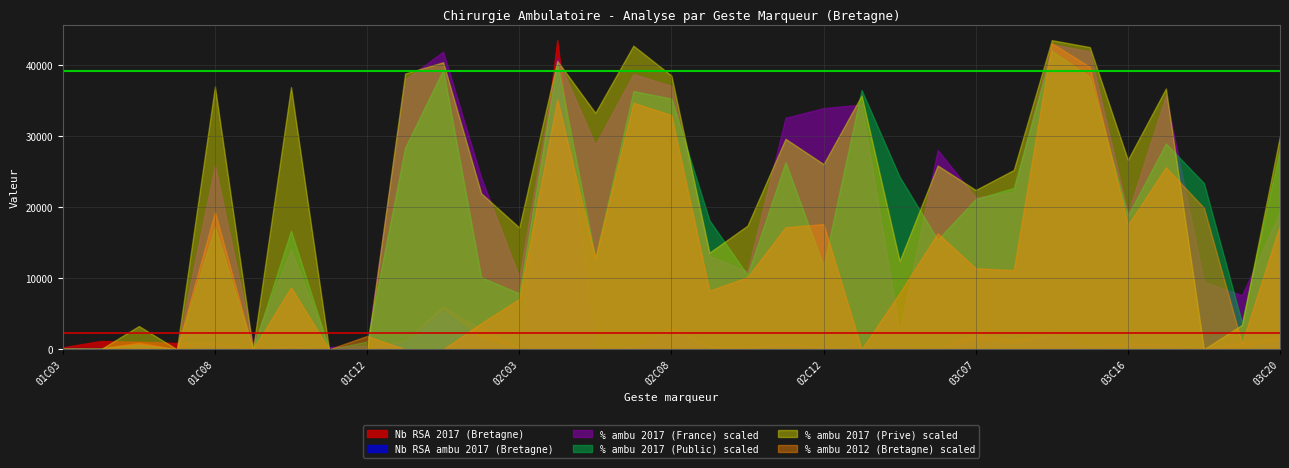

What is the average value of the Nb RSA 2017 (Bretagne) series?

2236.2